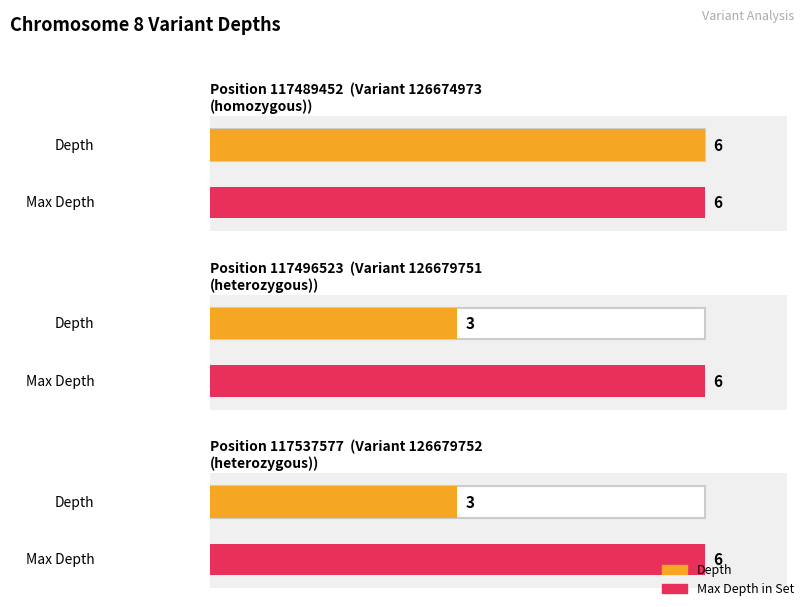

Does the chart contain stacked bars?

No